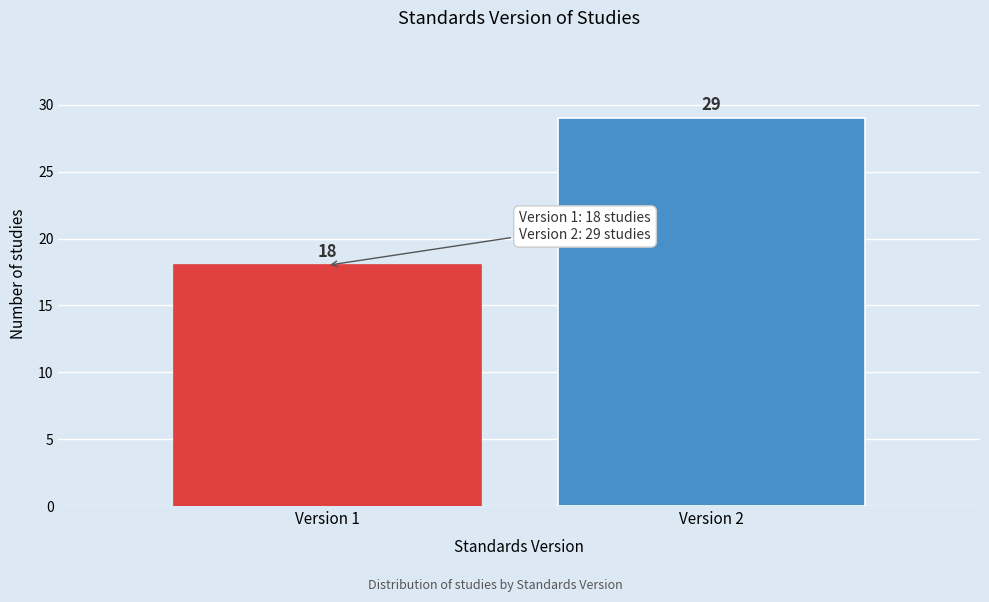

Reading left to right, list all the values displayed in this chart.

Version 1=18	Version 2=29